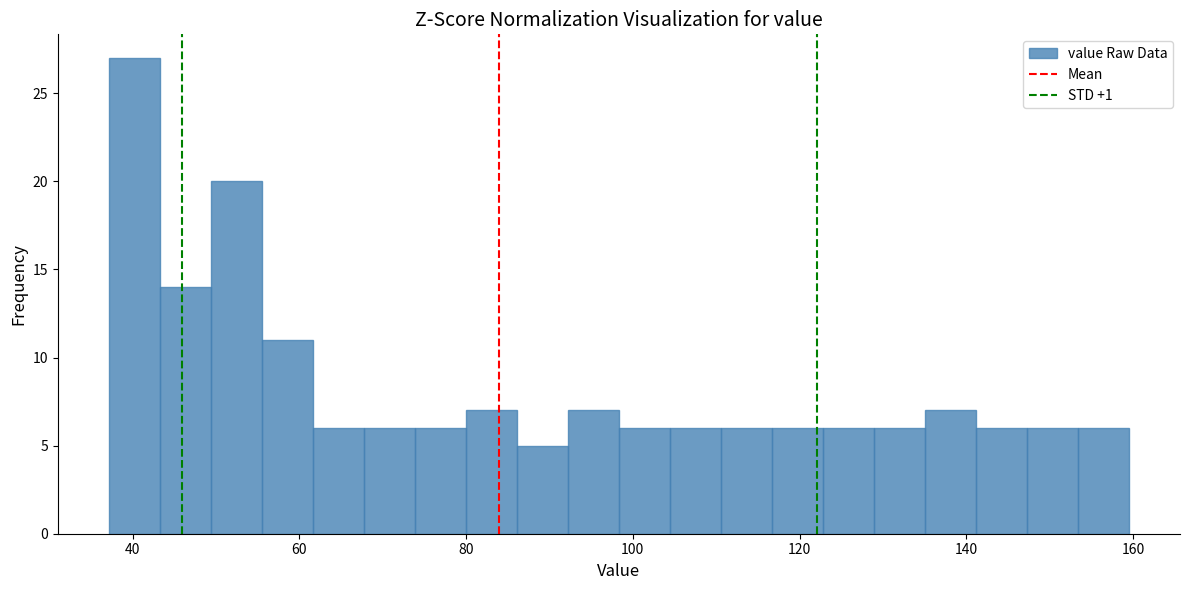

Around what value on the x-axis is the tallest bar? Give the approximate position of its centre, as read against the axis.

40